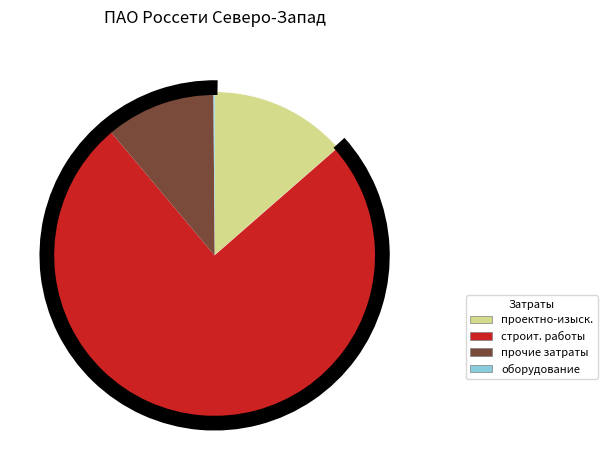

Which has a higher value, строительные работы or оборудование?

строительные работы